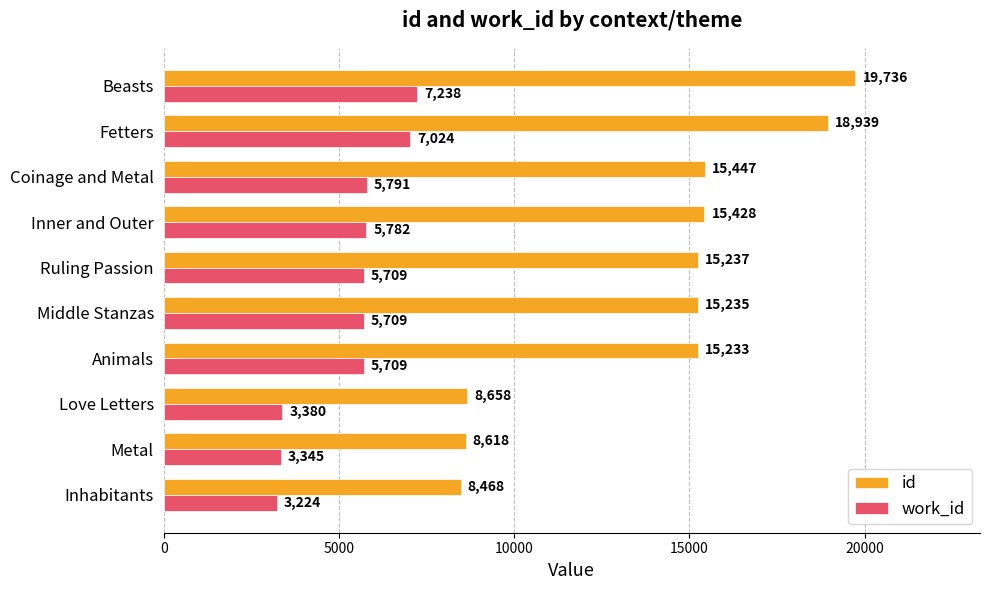

The work_id series shows 8957 at Animals. True or false?

False